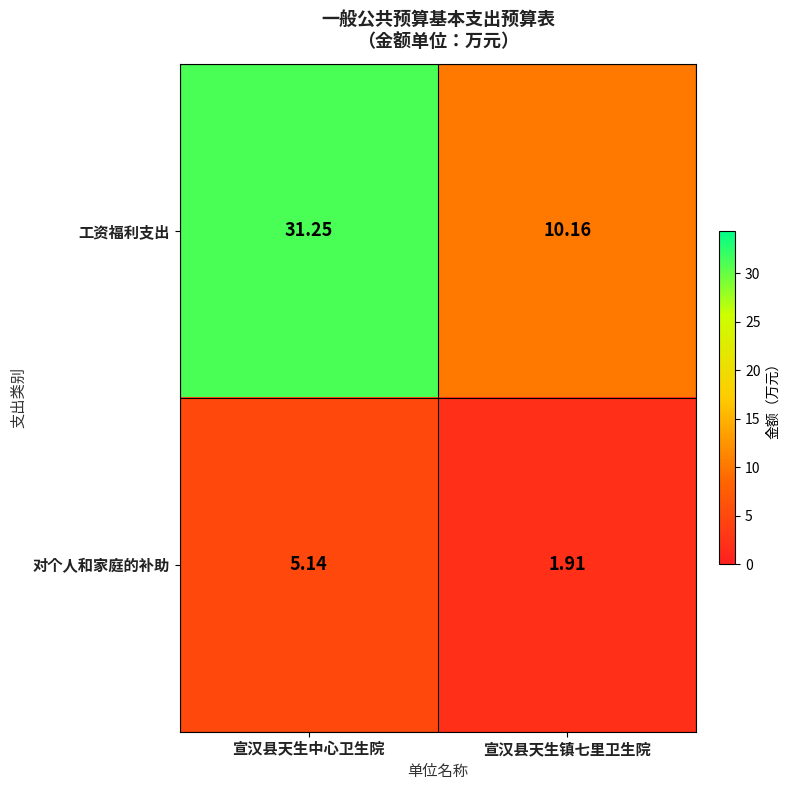

Which series has the widest spread of values?

工资福利支出